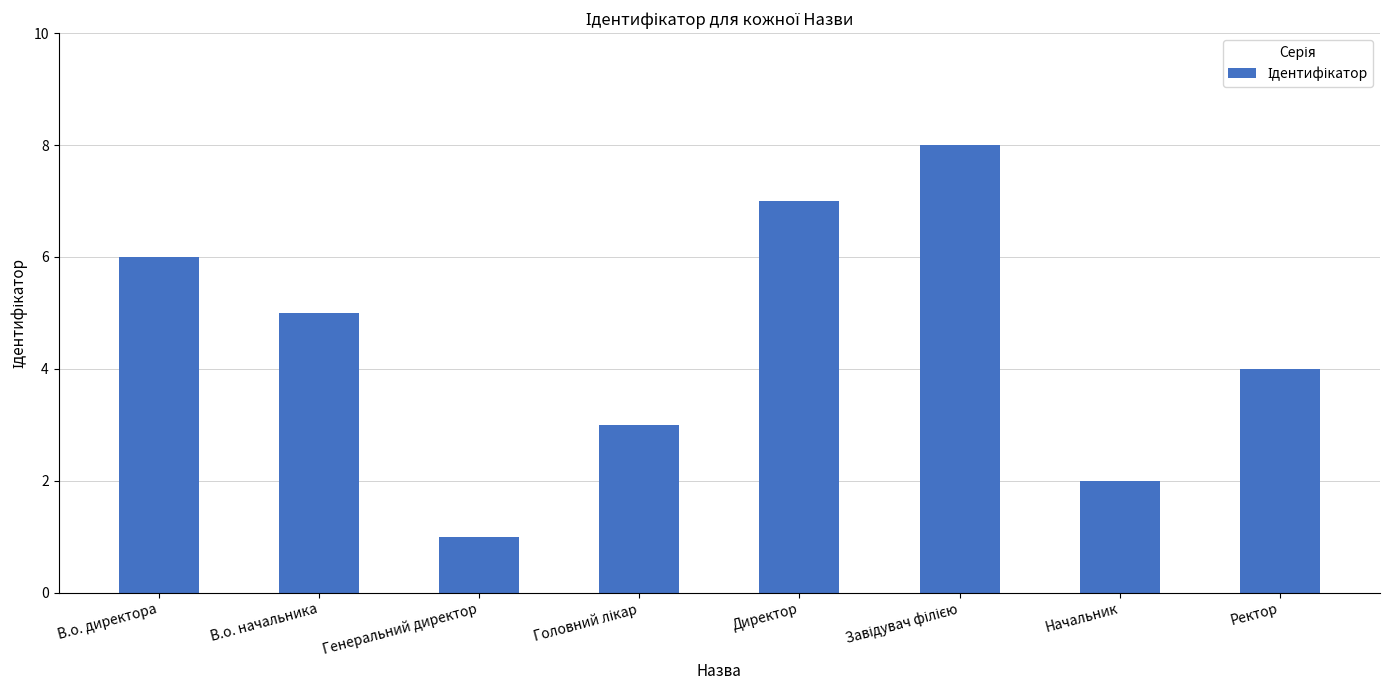

What is the difference between the second highest and minimum values?

6